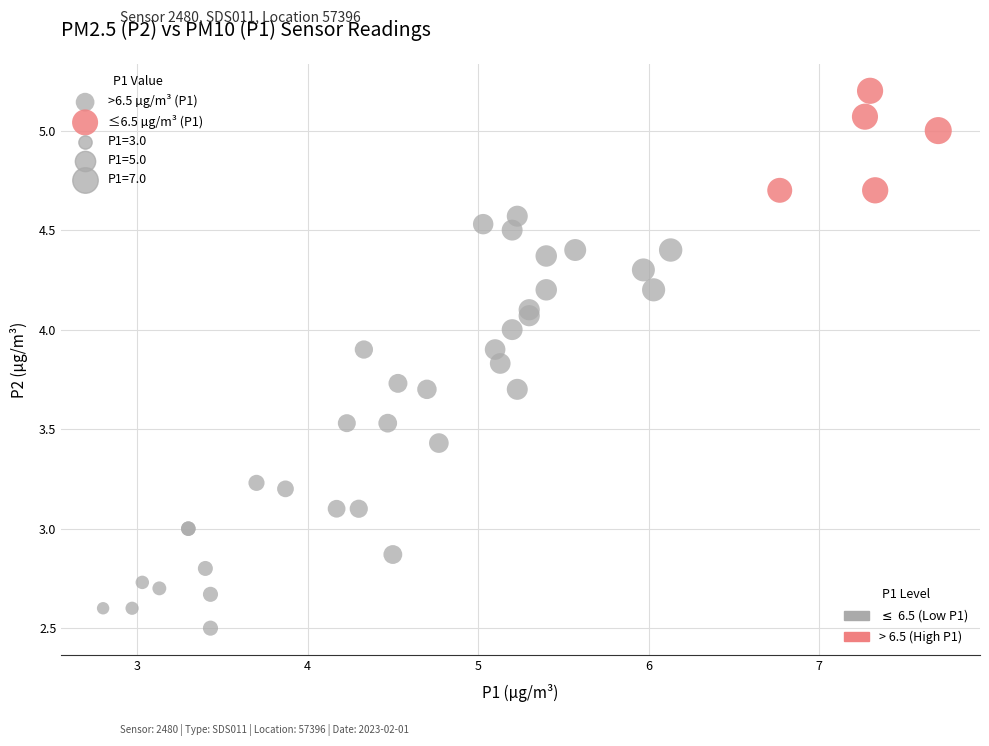

Which series has the widest spread of Y values?

>6.5 µg/m³ (P1)